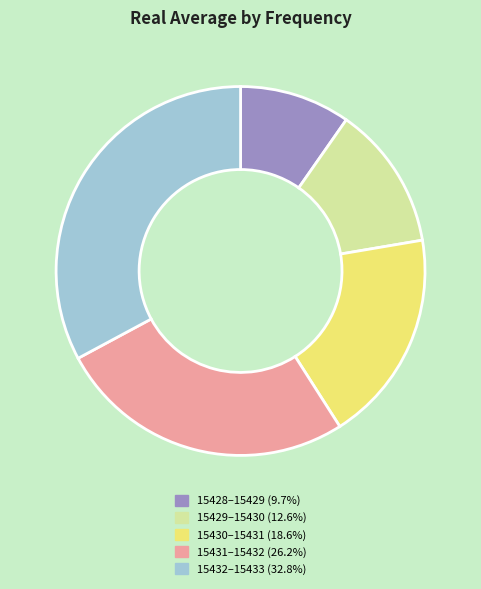

Is there a majority slice in this chart?

No